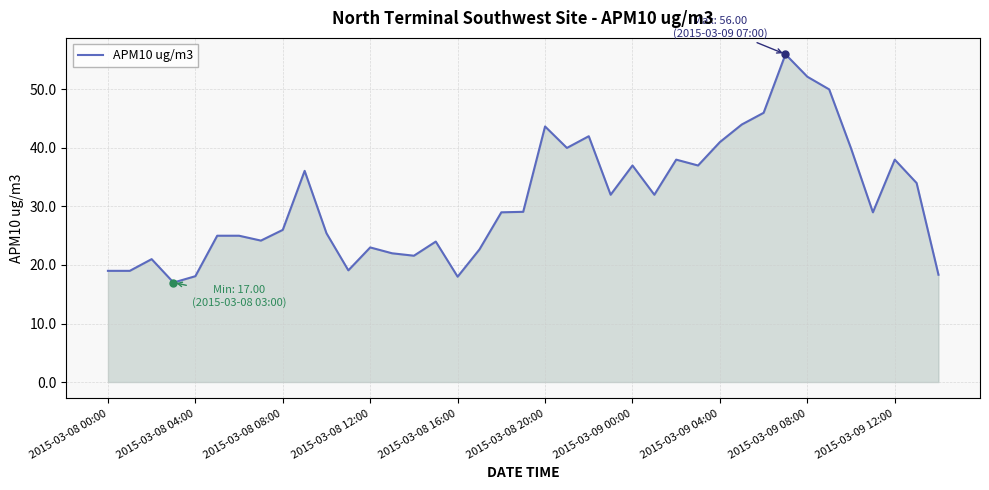

What is the smallest value displayed?

17.0